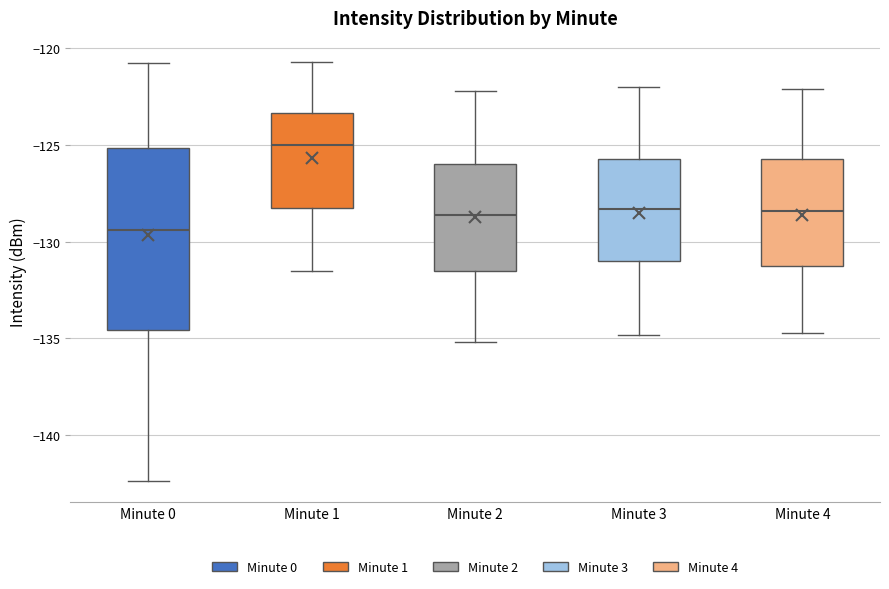

Reading left to right, read every box against the y-axis: the position of its median line, the range the box covers, and the ends of its whiskers. The values are not printed on the chart, so give them approximately, as read against the axis.

Minute 0: median -129.5, box -134.5 to -125.0, whiskers -142.5 to -121.0
Minute 1: median -125.0, box -128.5 to -123.5, whiskers -131.5 to -120.5
Minute 2: median -128.5, box -131.5 to -126.0, whiskers -135.0 to -122.0
Minute 3: median -128.5, box -131.0 to -125.5, whiskers -135.0 to -122.0
Minute 4: median -128.5, box -131.0 to -125.5, whiskers -134.5 to -122.0